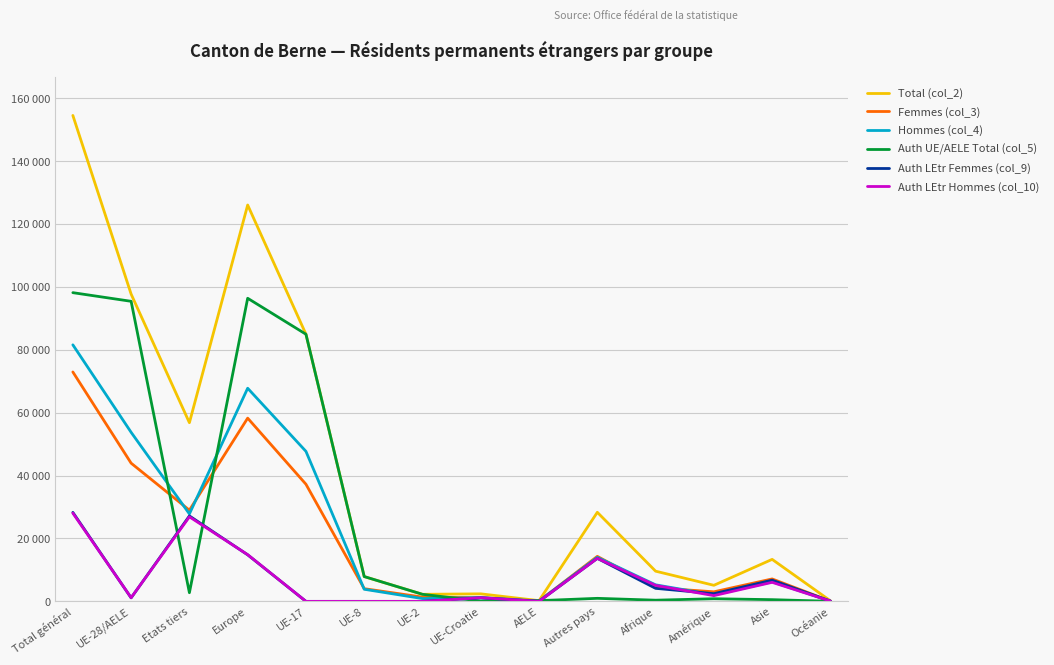

How many interior local valleys does the Hommes (col_4) series have?

4